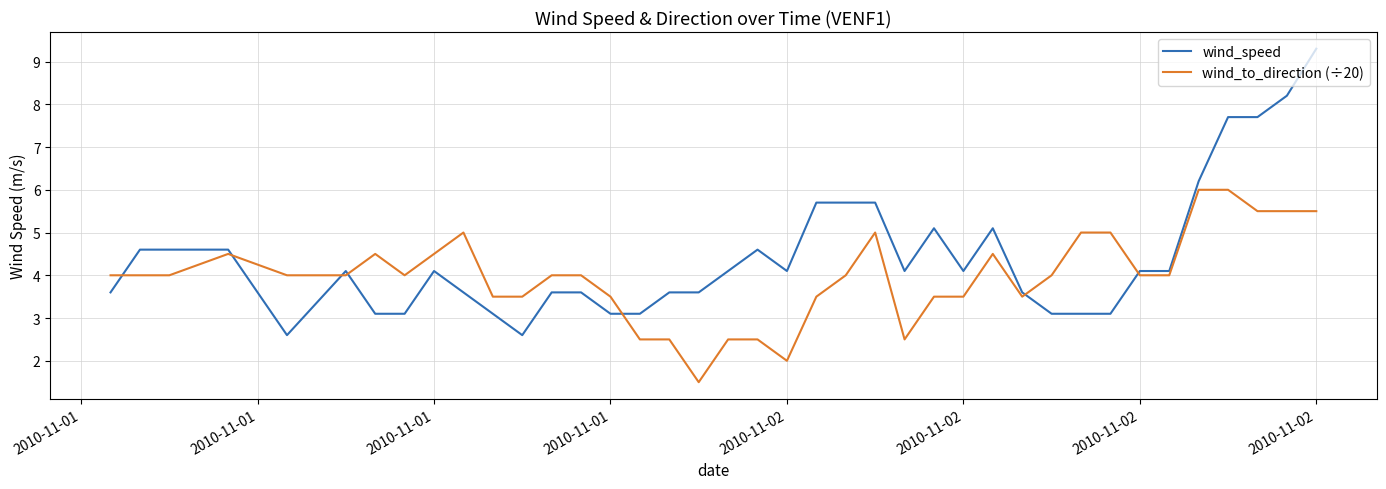

List the series in order of their peak value, highest first.

wind_speed, wind_to_direction (÷20)